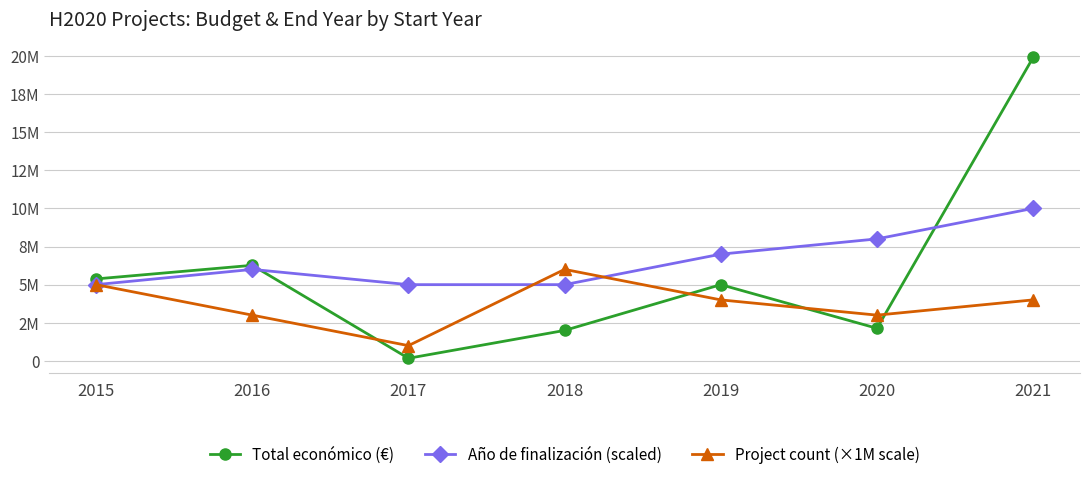

What are all the series names shown in the legend?

Total económico (€), Año de finalización (scaled), Project count (×1M scale)